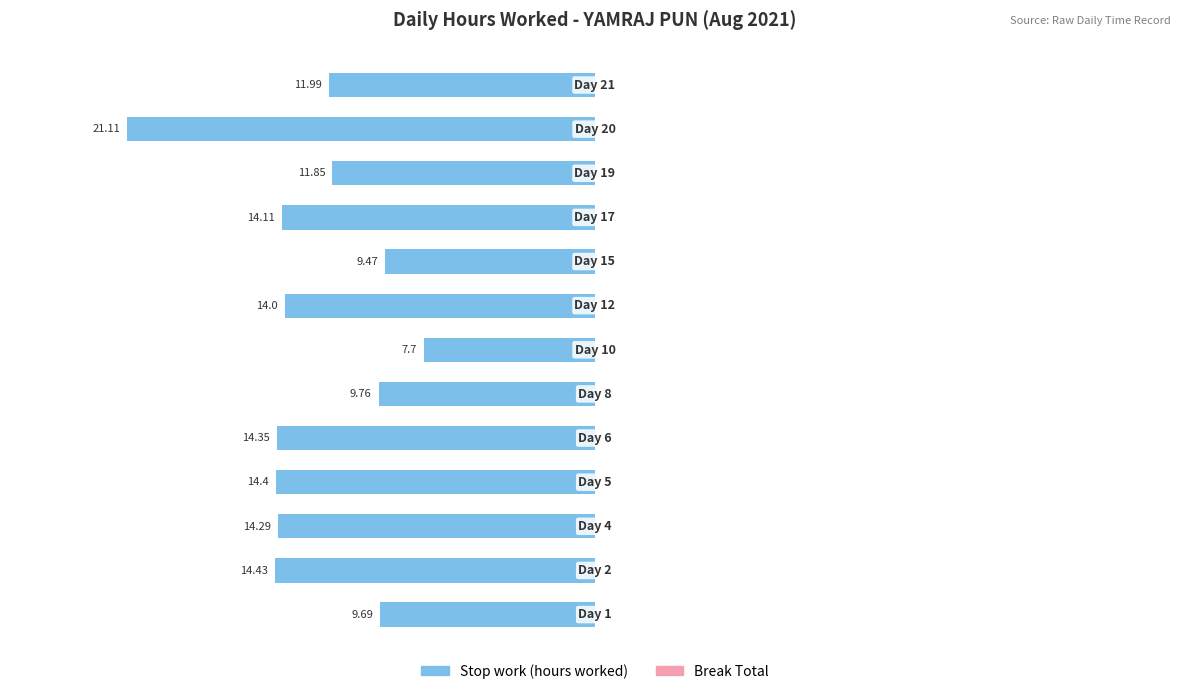

Are the bars horizontal?

Yes